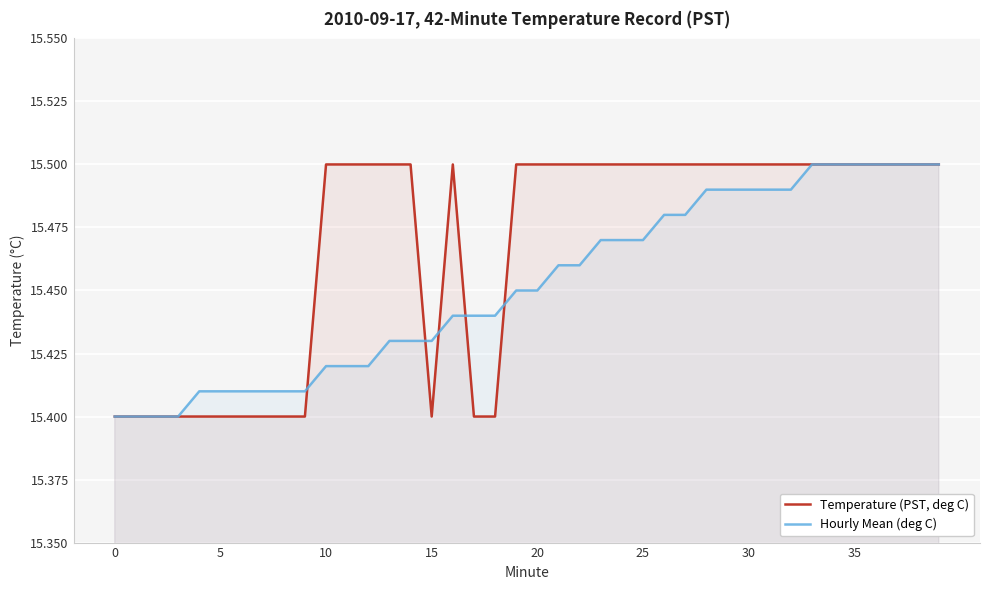

Is the value of Temperature (PST, deg C) at 36 greater than the value of Hourly Mean (deg C) at 23?

Yes